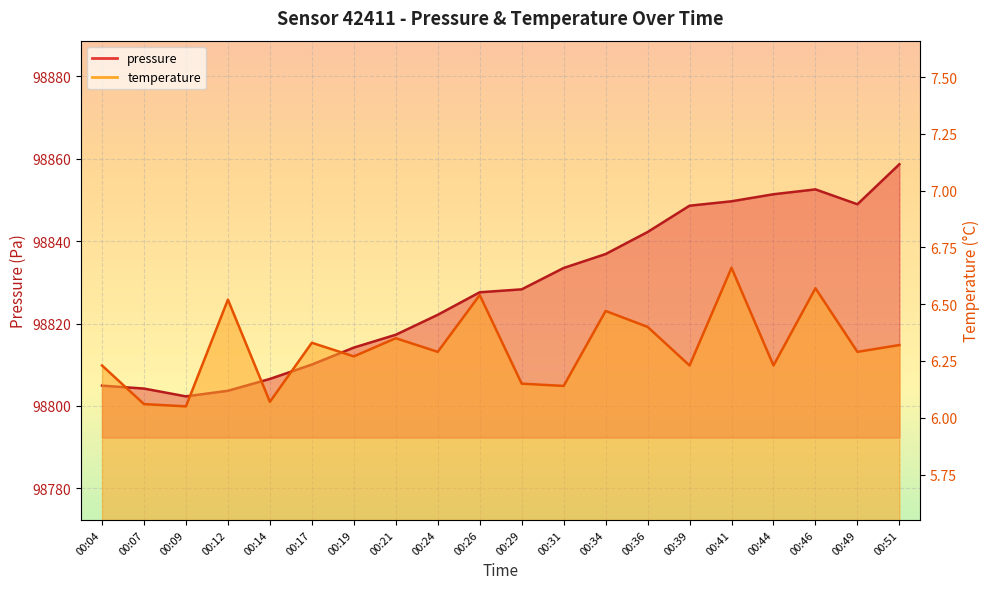

What is the difference between the temperature values at 00:39 and 00:34?

0.2